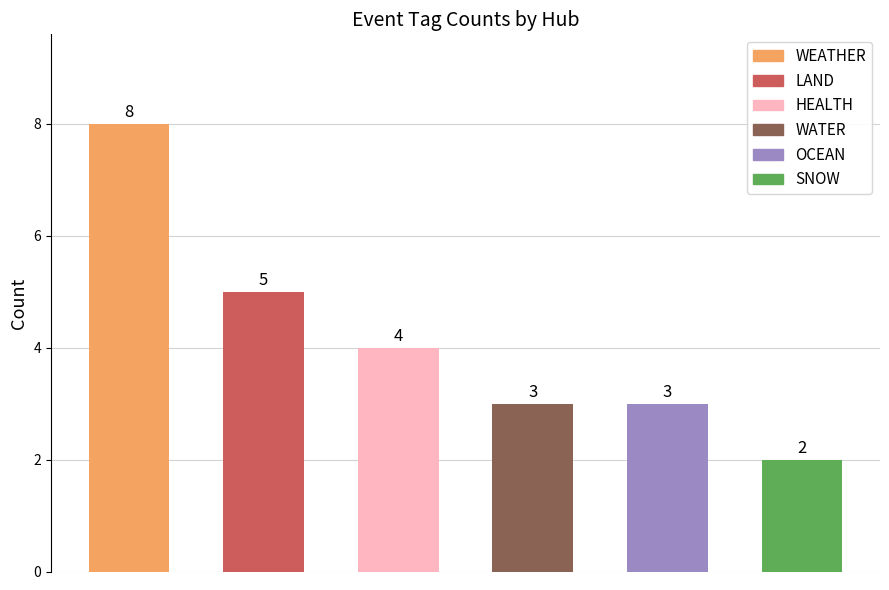

Does the chart contain stacked bars?

No